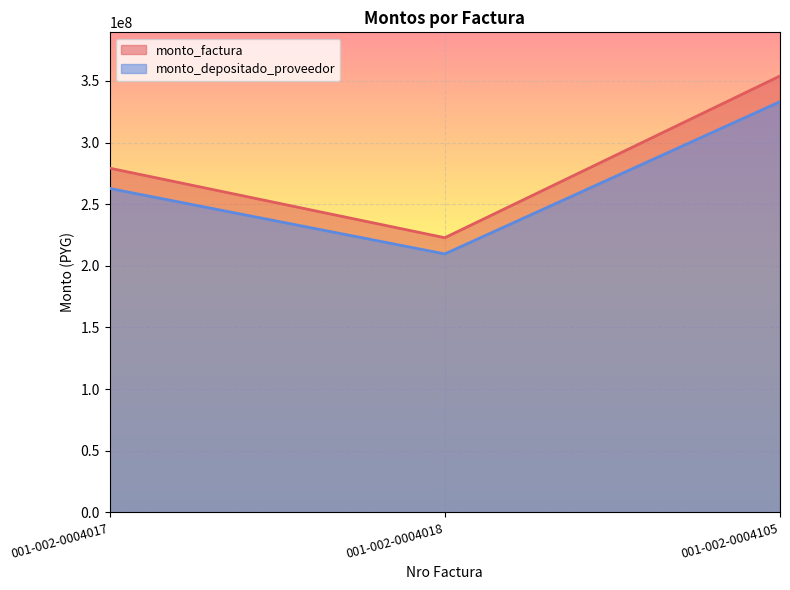

What is the difference between the highest and lowest values at 001-002-0004017?

16461878